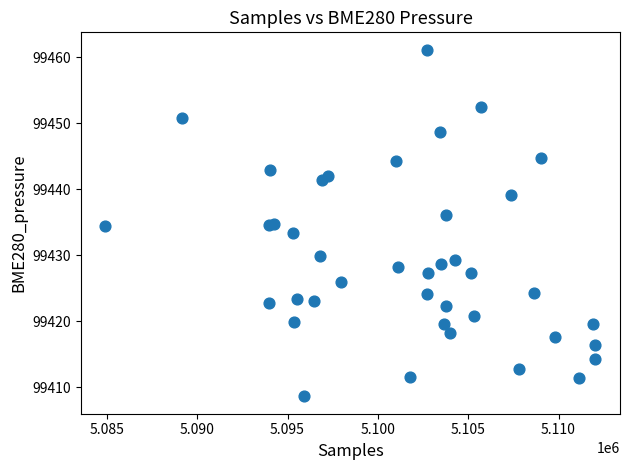

What is the range of X values (max minus min)?

27128.0